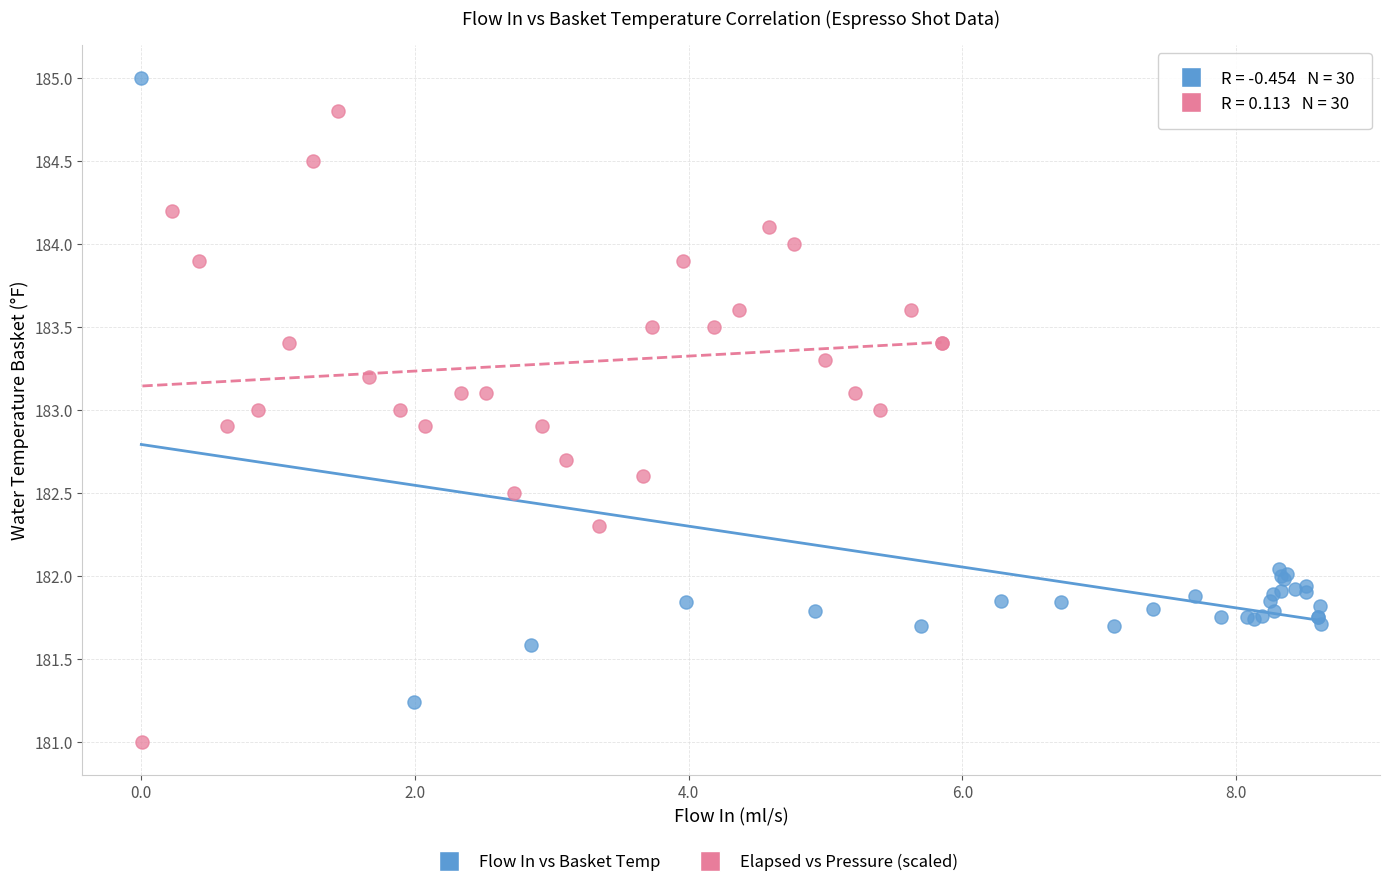

Which series contains the lowest Y value?

Elapsed vs Pressure (scaled)